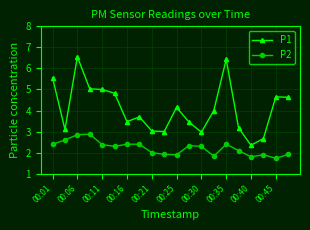

True or false: P1 has more than 1 points higher than both neighbors.

True